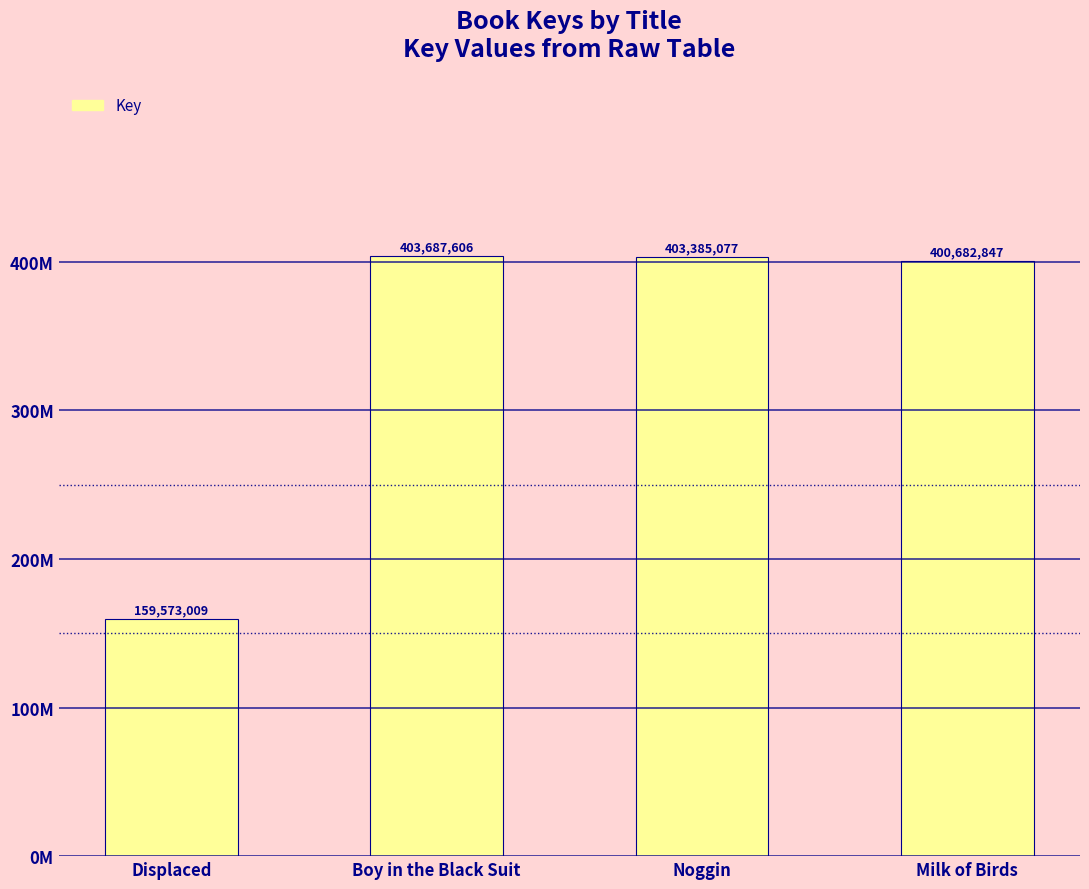

What value does the data have at Milk of Birds, to the nearest 50?

400682850